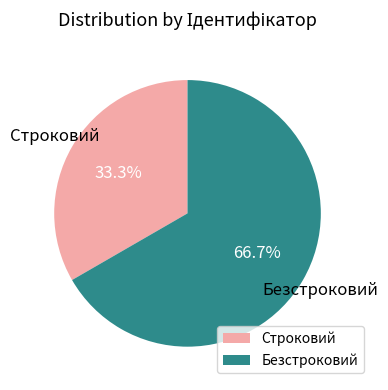

Which slice is the largest?

Безстроковий